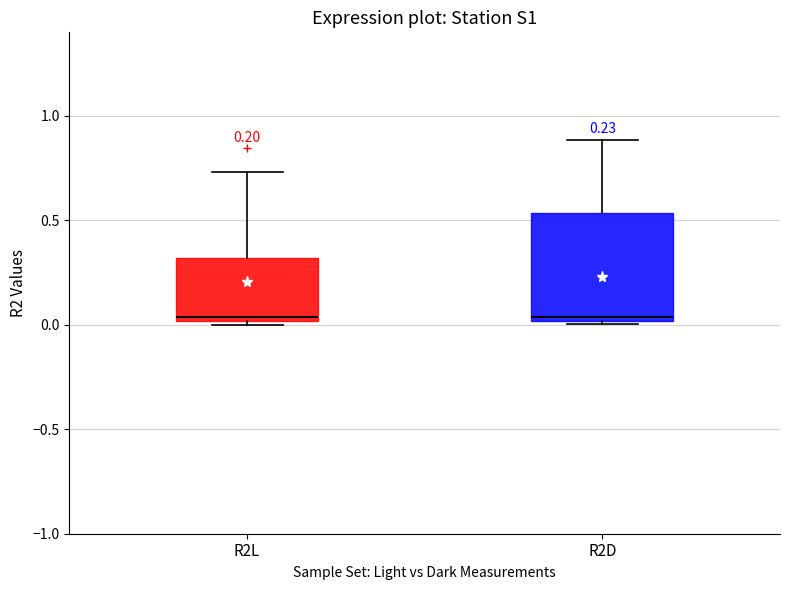

Comparing the boxes themselves (not the whiskers), which one is the tallest?

R2D